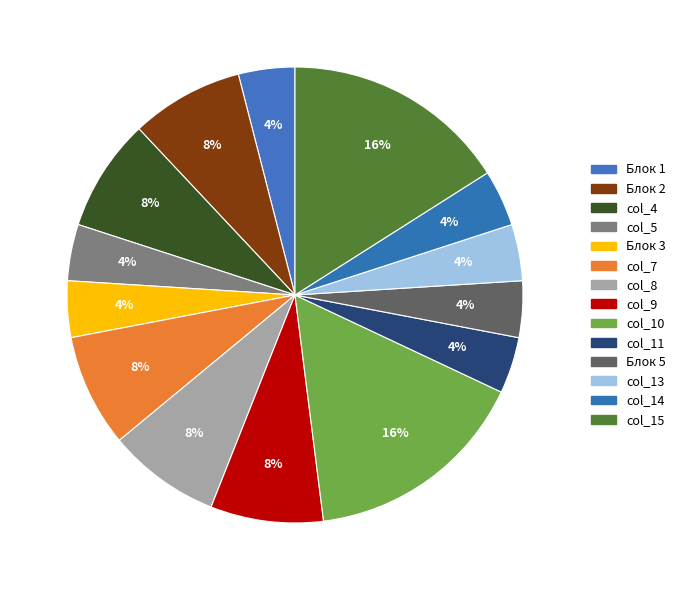

Which category has the smallest portion of the pie?

Блок 1